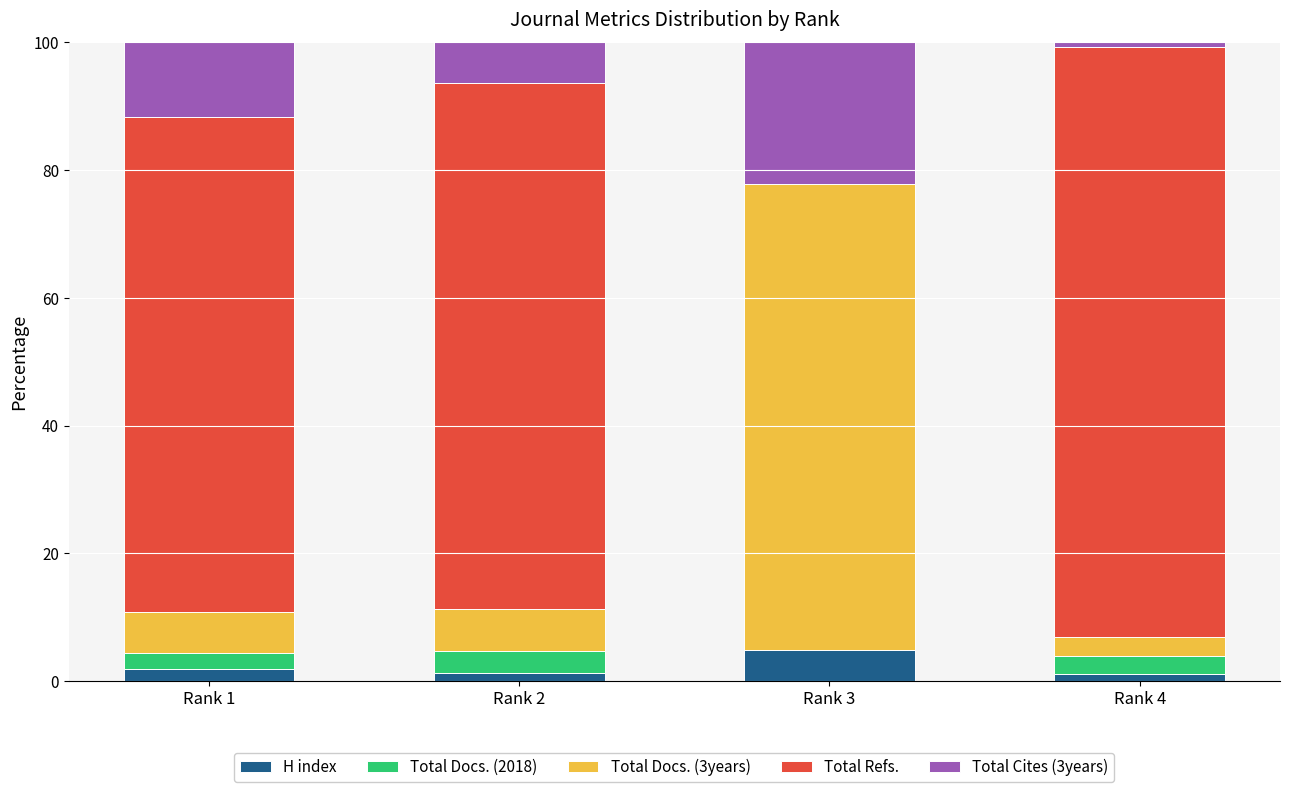

What is the maximum value for H index?

4.8